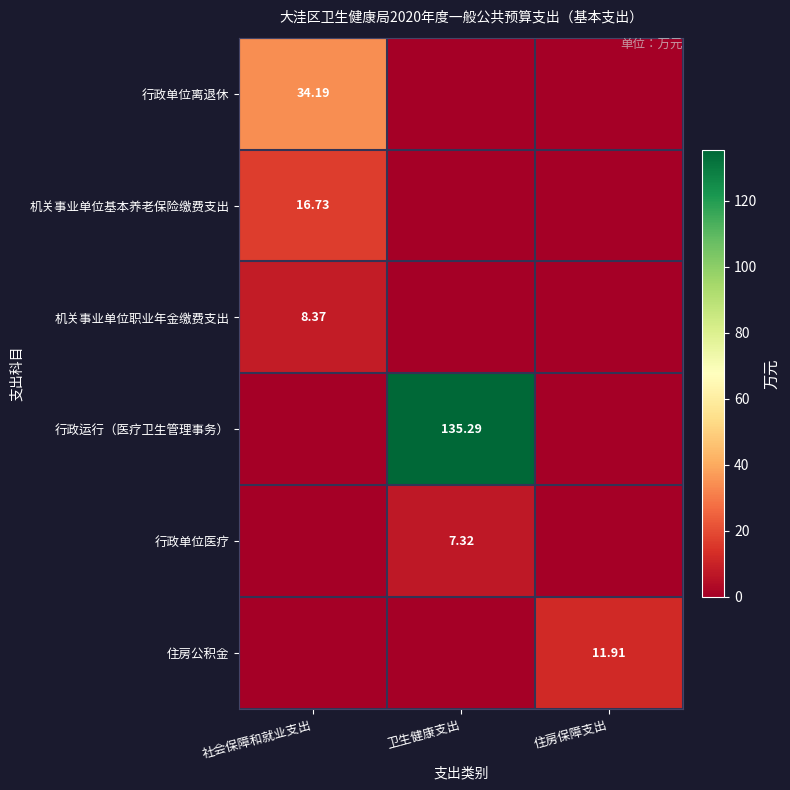

Which category has the highest value in the 住房公积金 series?

住房保障支出